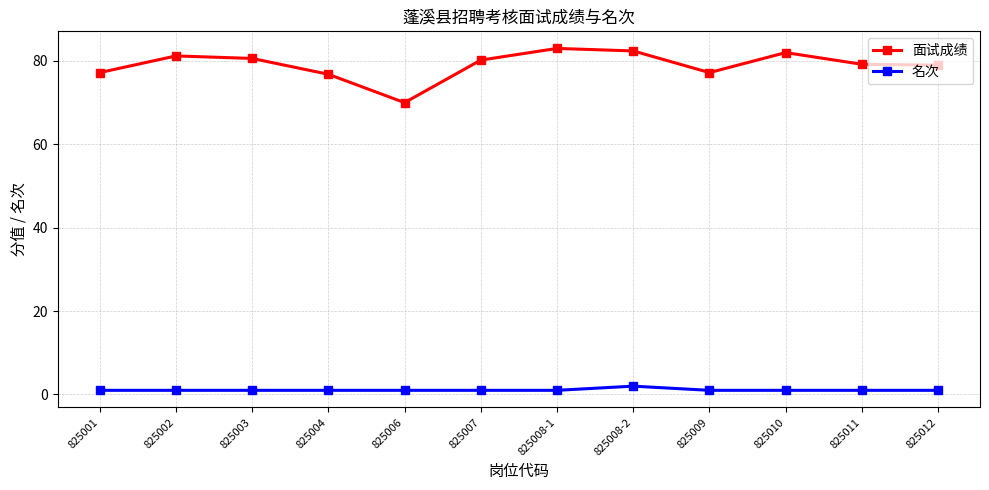

True or false: 面试成绩 and 名次 intersect in this chart.

False